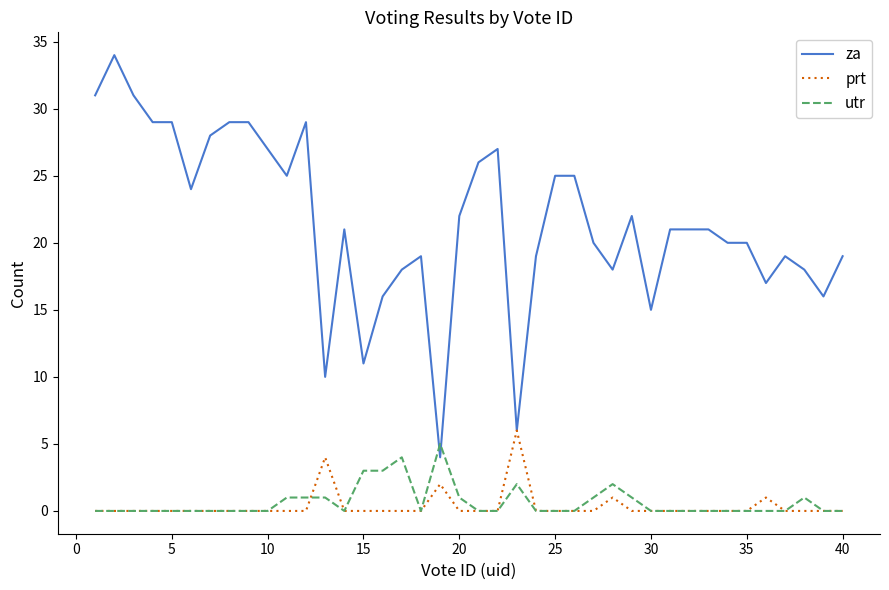

What is the highest value of the za series?

34